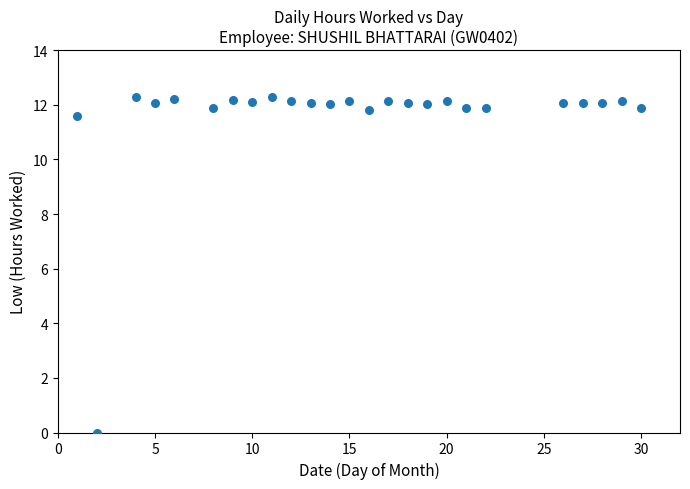

What is the range of Y values (max minus min)?

12.3